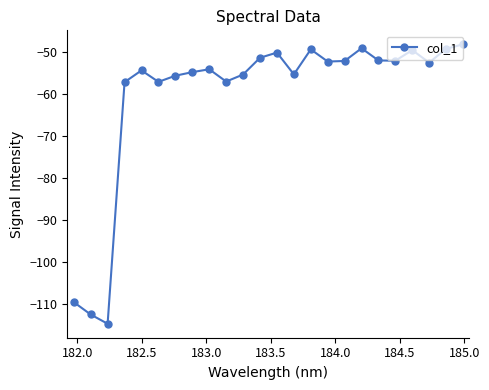

How many points are higher than both their immediate neighbors (excluding endpoints)?

6